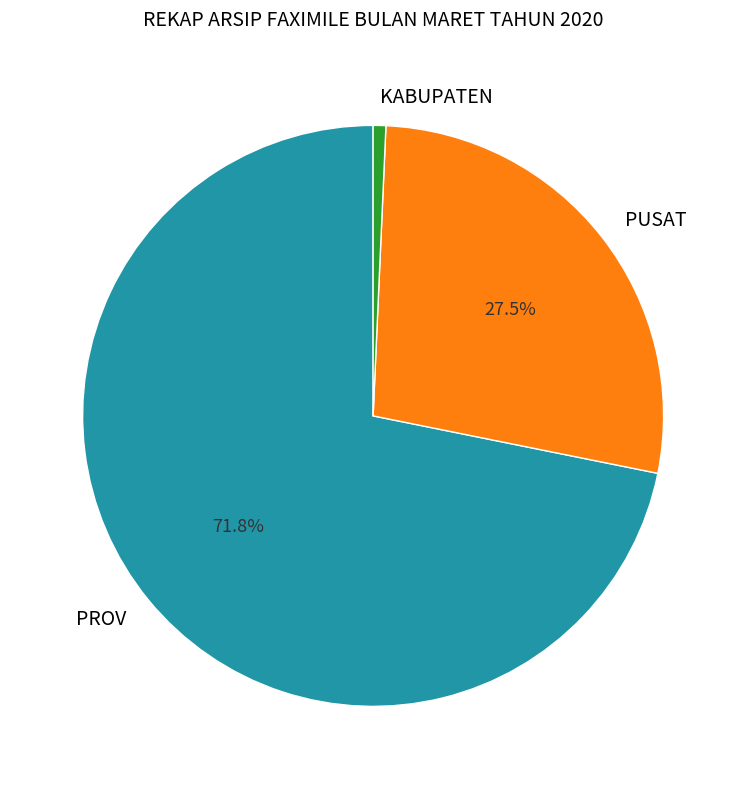

Approximately how many times larger is the value at PROV compared to KABUPATEN?

102.0